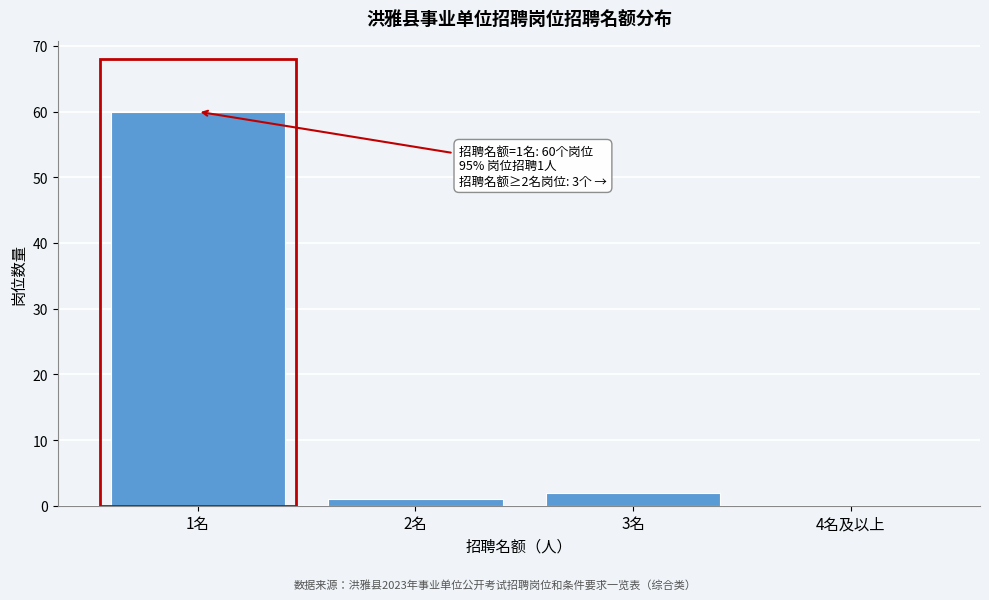

Reading left to right, transcribe all the data shown in this chart.

1名=60	2名=1	3名=2	4名及以上=0